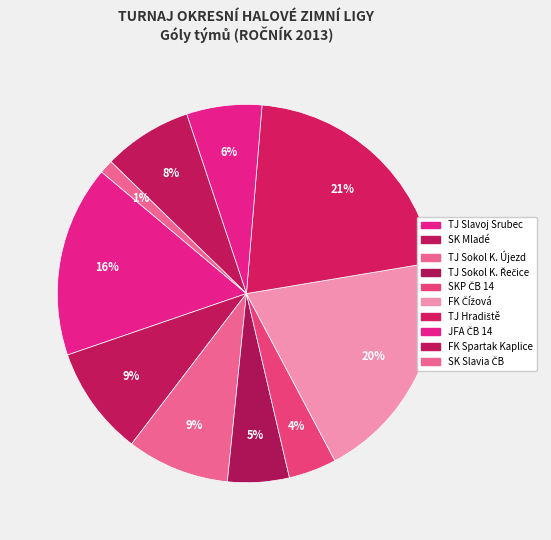

What percentage is the TJ Sokol K. Újezd slice, to the nearest percent?

9%